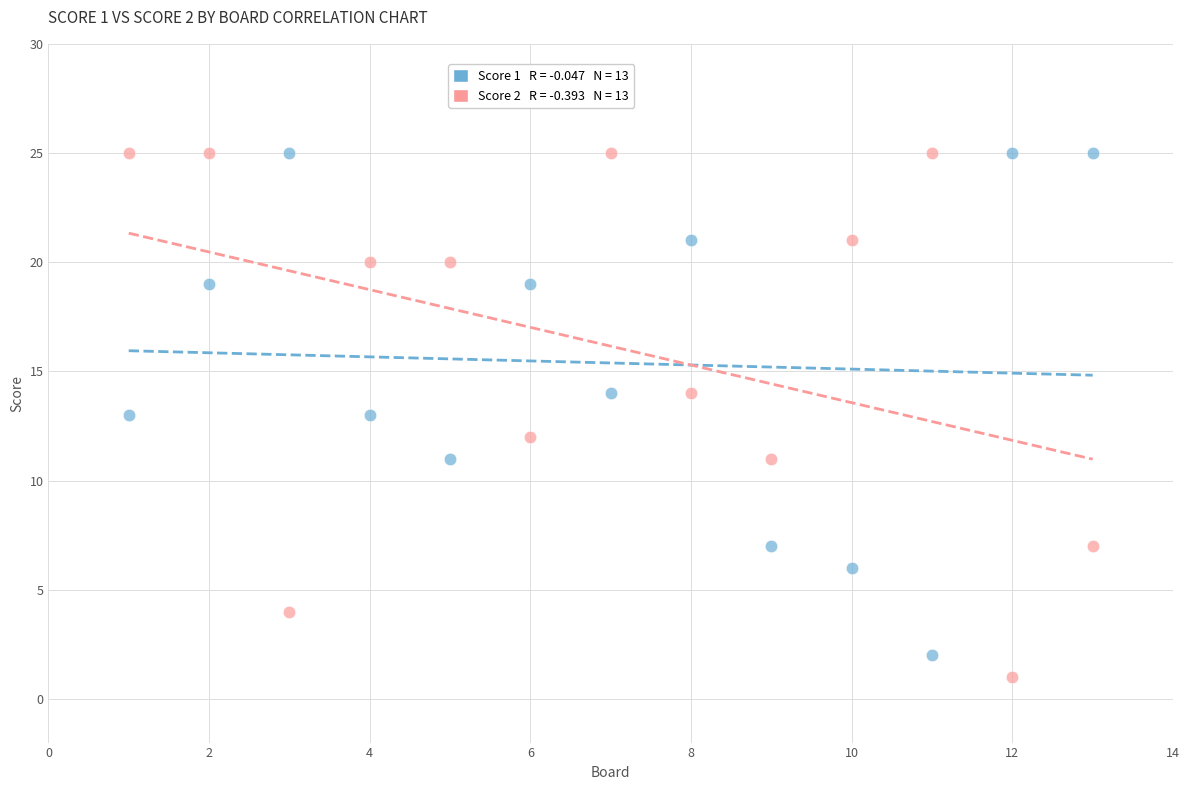

Across all data points, what is the range of X values (max minus min)?

12